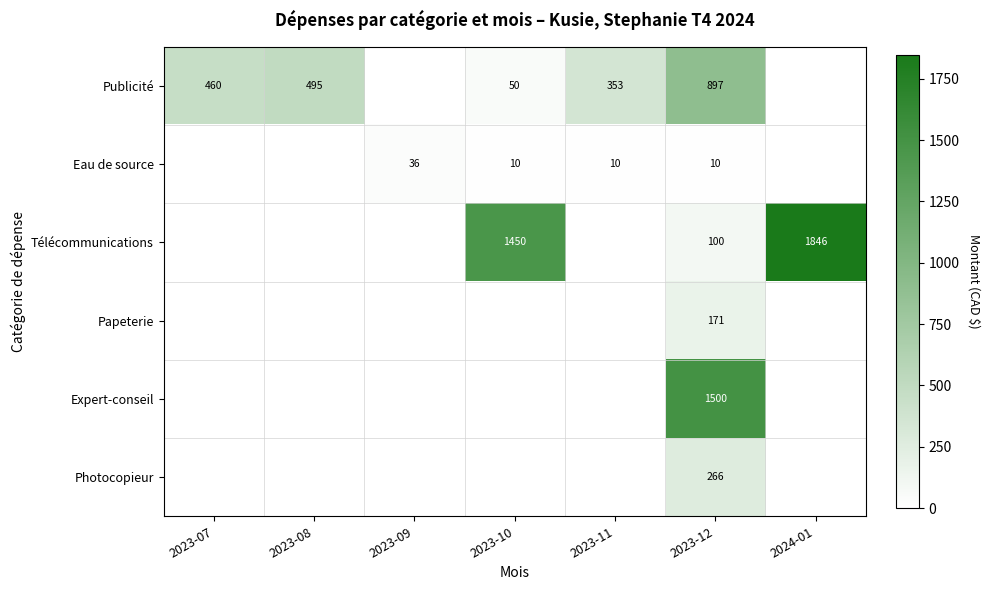

Is it true that Publicité equals 460 at 2023-07?

True